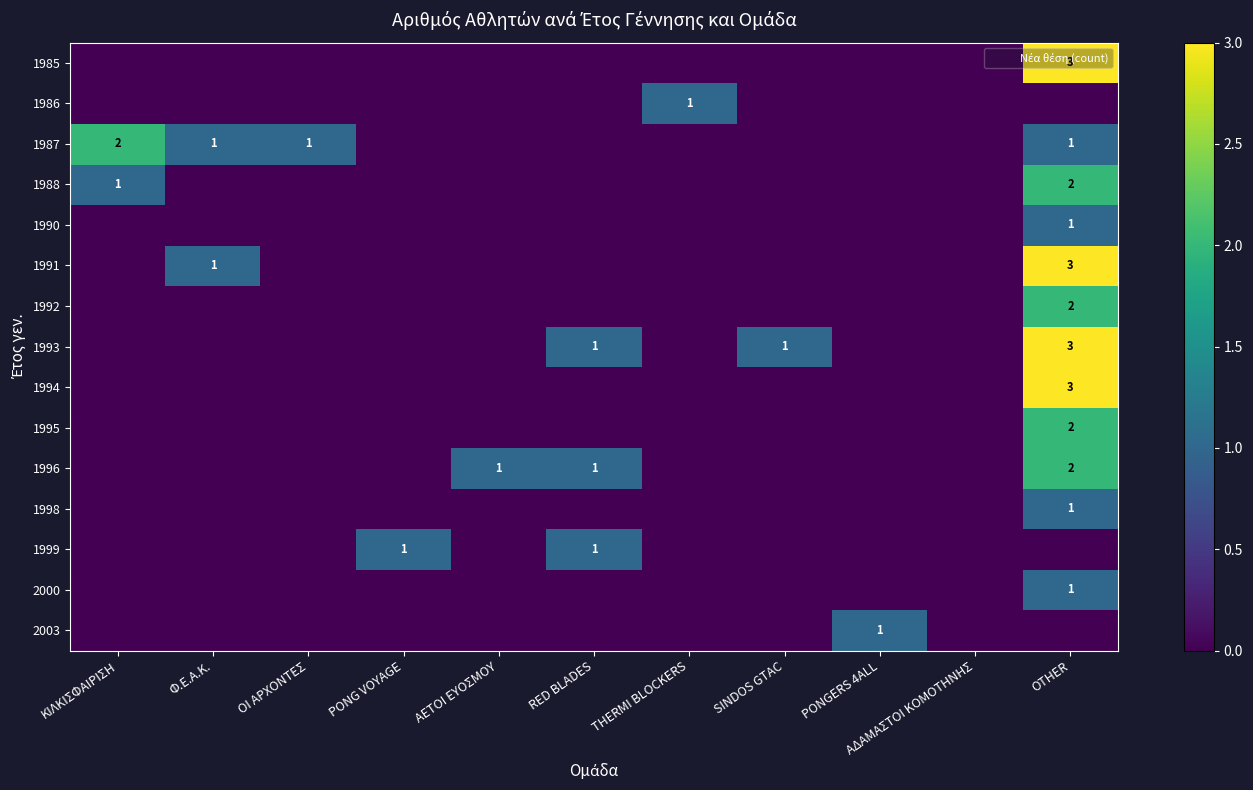

The value of 1987 at ΟΙ ΑΡΧΟΝΤΕΣ is 1. True or false?

True